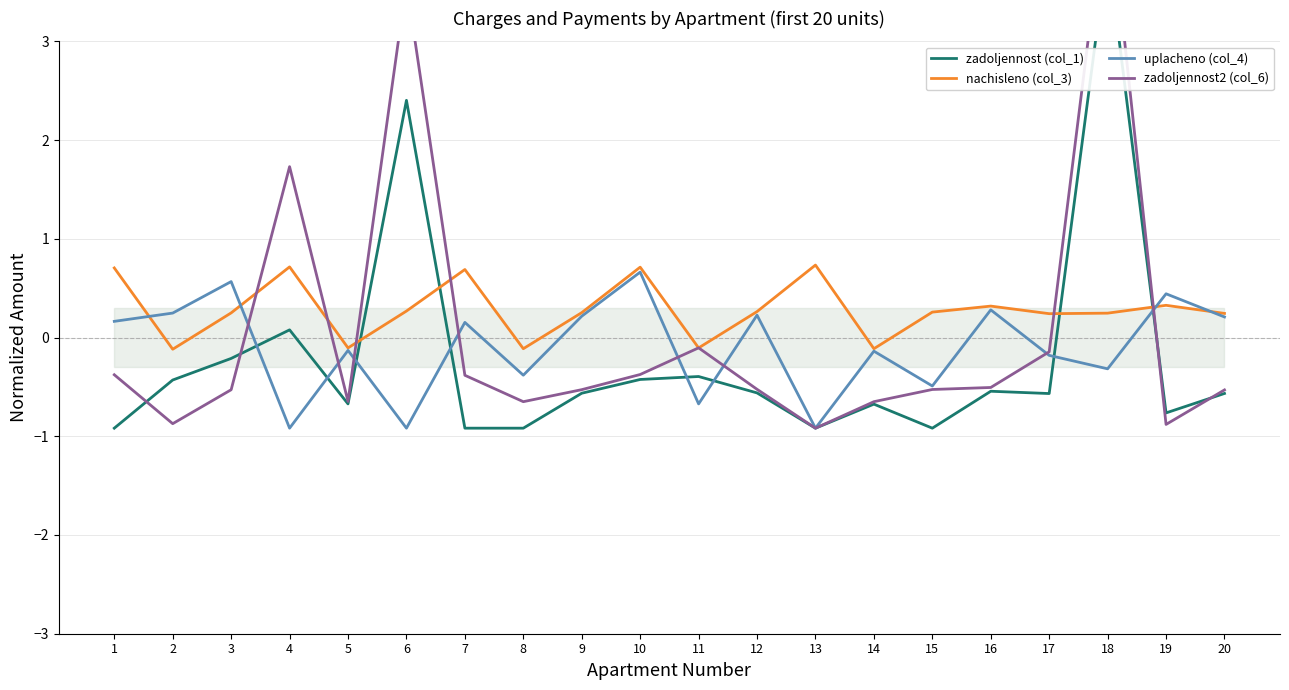

What is the smallest value displayed?

-0.9